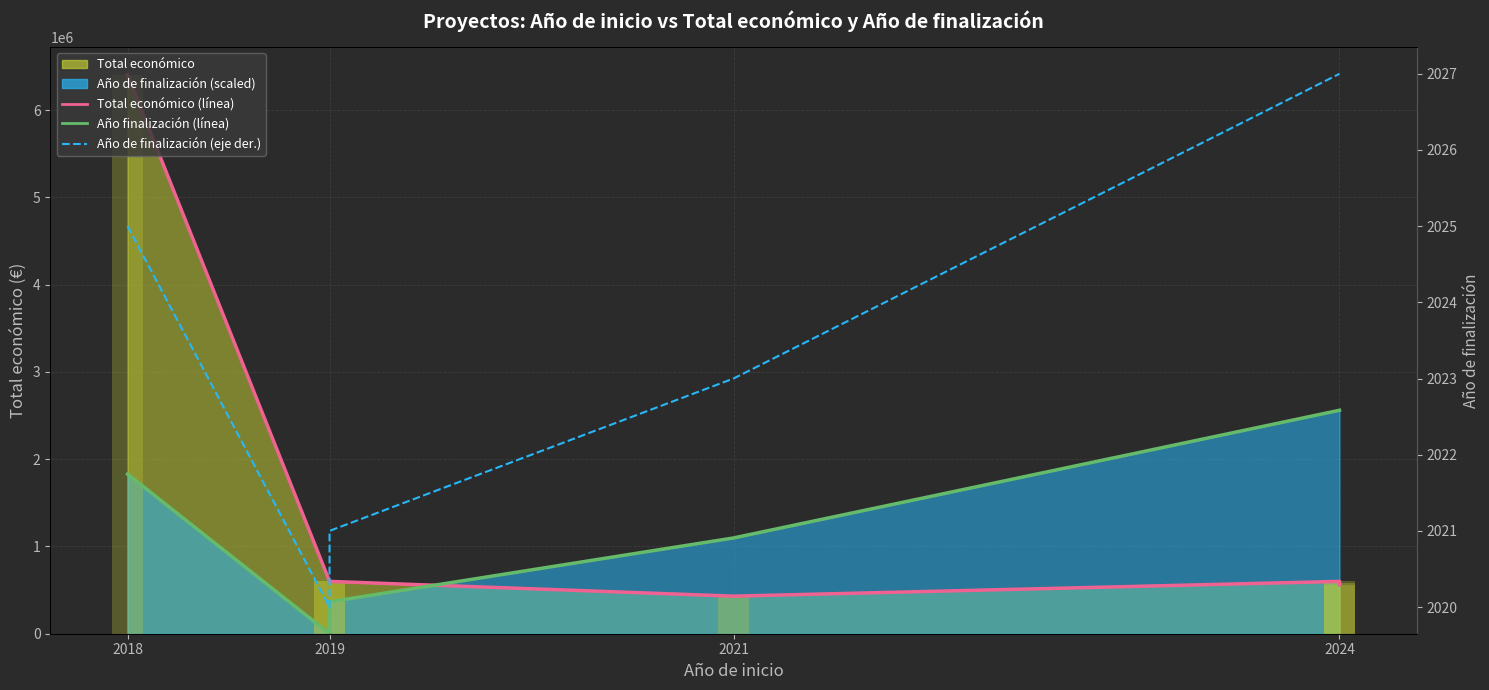

What is the average value of the Año finalización (línea) series?

1567659.2